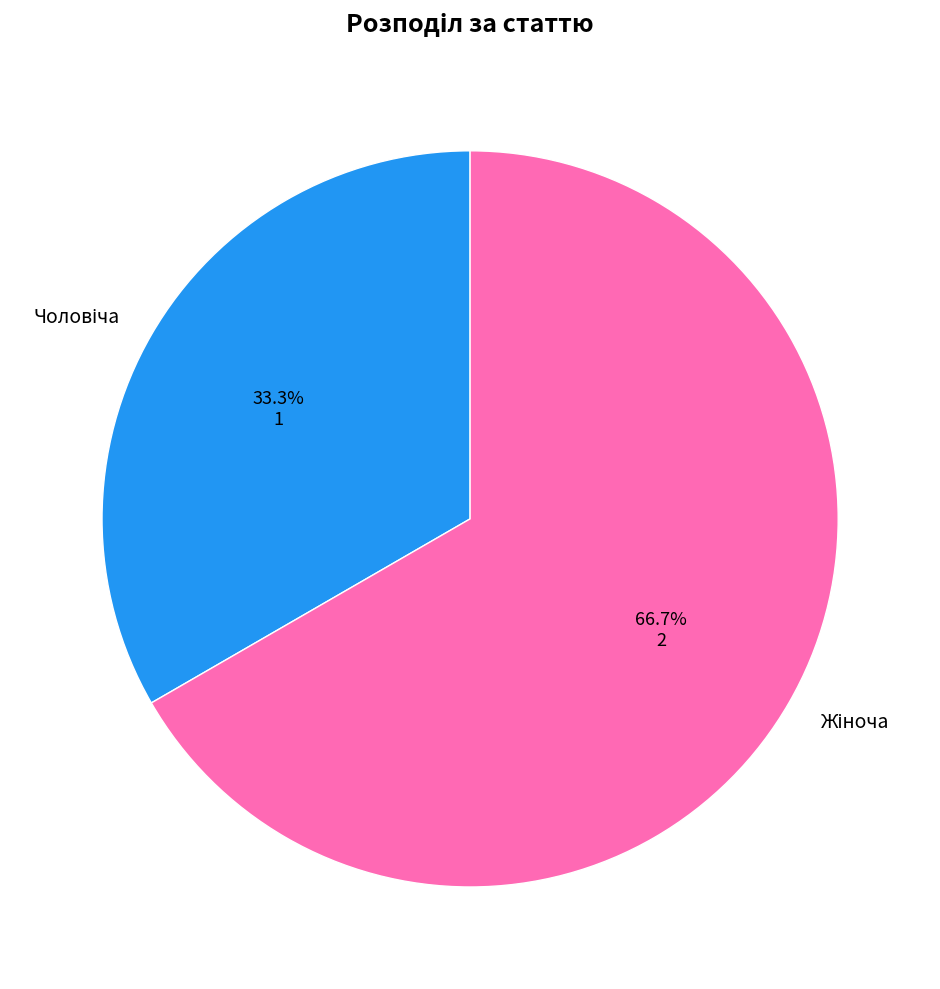

Count the number of slices in the pie.

2